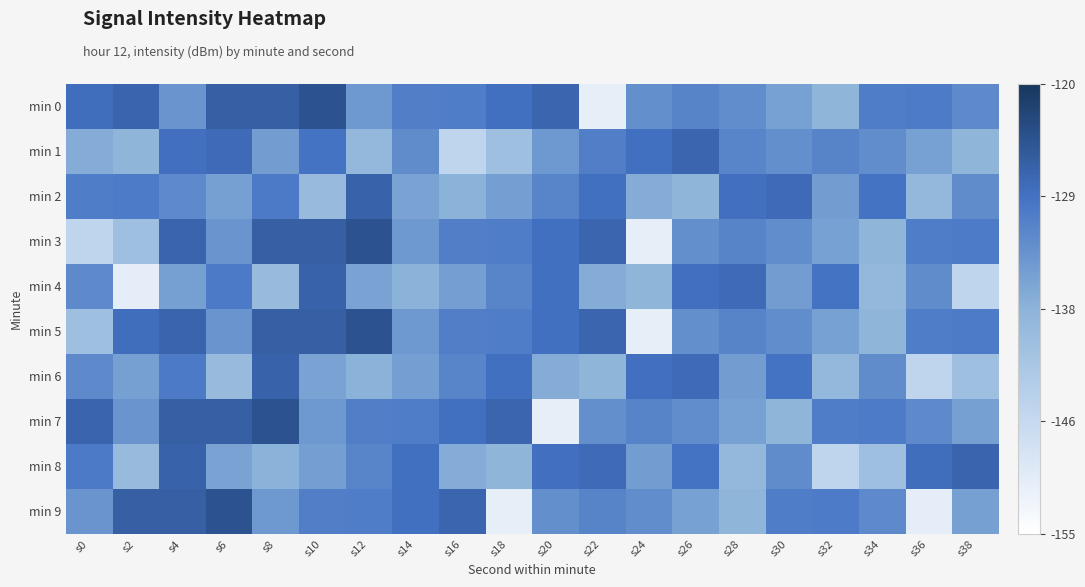

At which category does the chart reach its minimum across all series?

s22